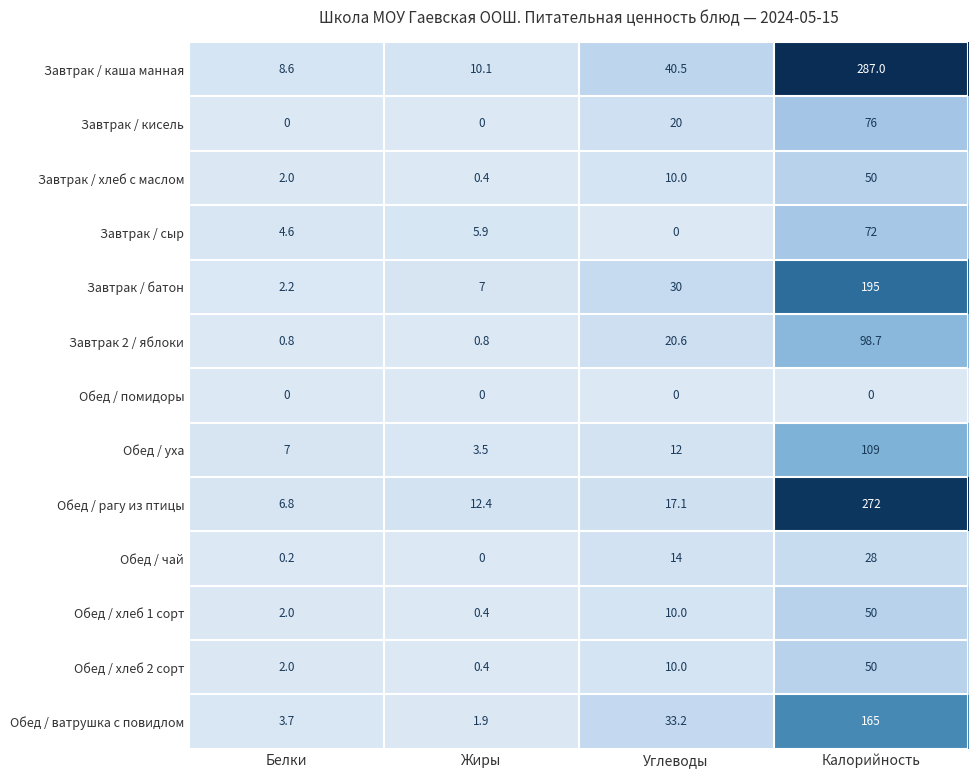

Between Белки and Жиры, which series saw the biggest shift?

Обед / рагу из птицы